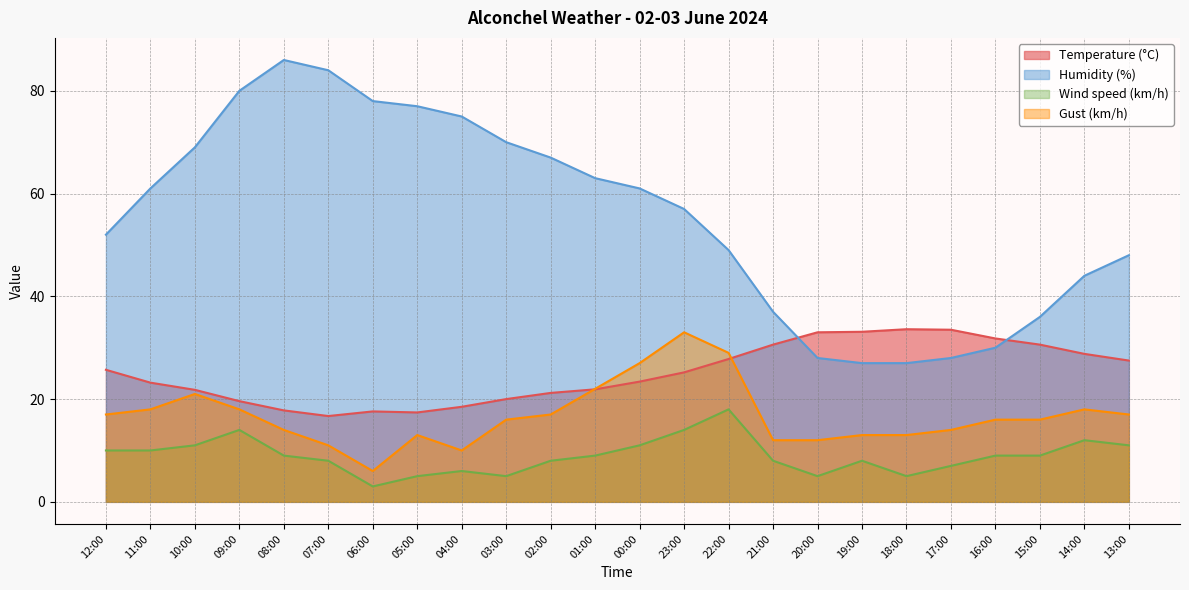

How many times do Temperature (°C) and Humidity (%) cross each other?

2